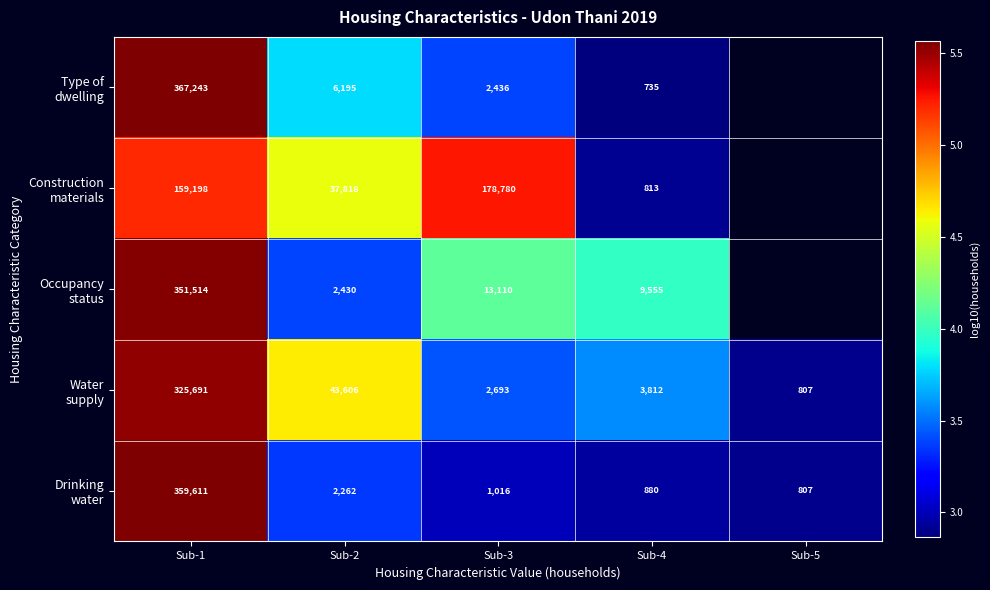

How many positive values does the Type of dwelling series have?

4